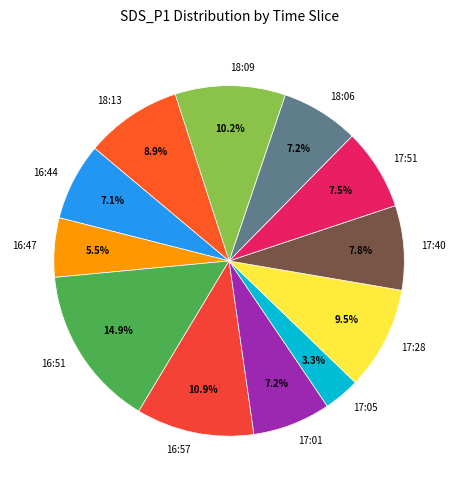

How many segments does this pie chart have?

12